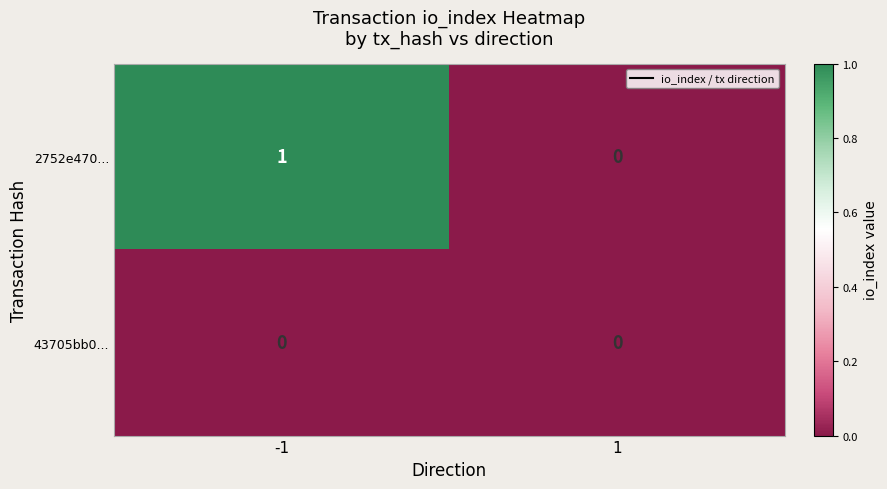

The 43705bb0... series shows 0 at 1. True or false?

True